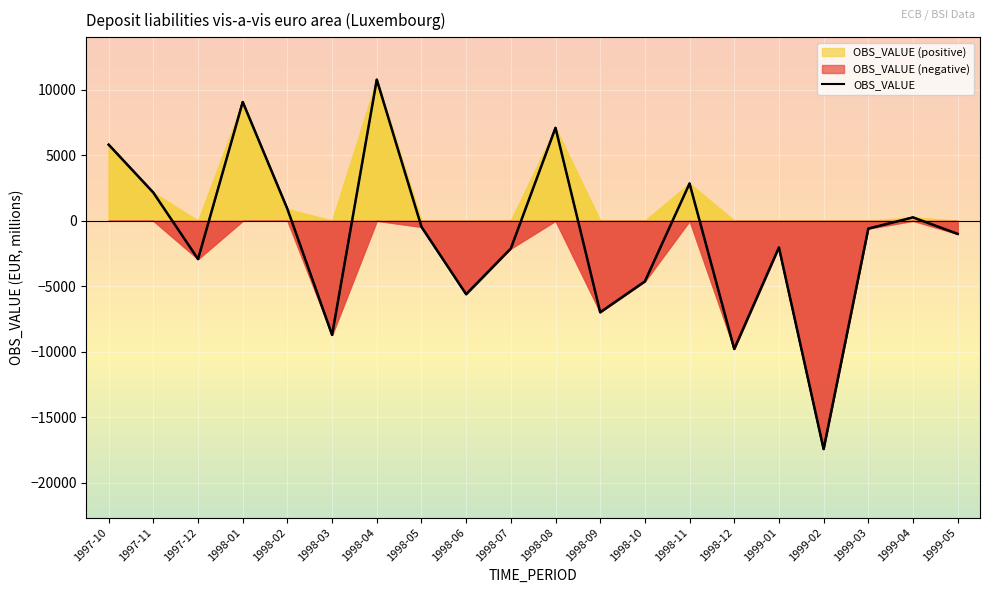

The chart shows a value of -217.2 at 1999-03. True or false?

False